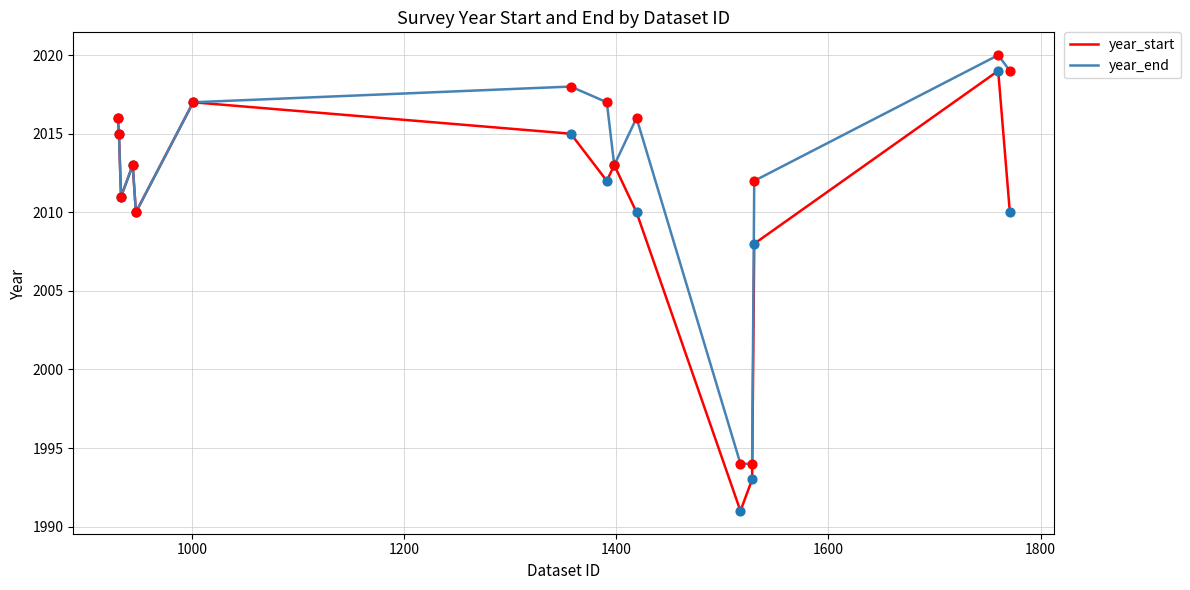

Which series has the largest total across all categories?

year_end